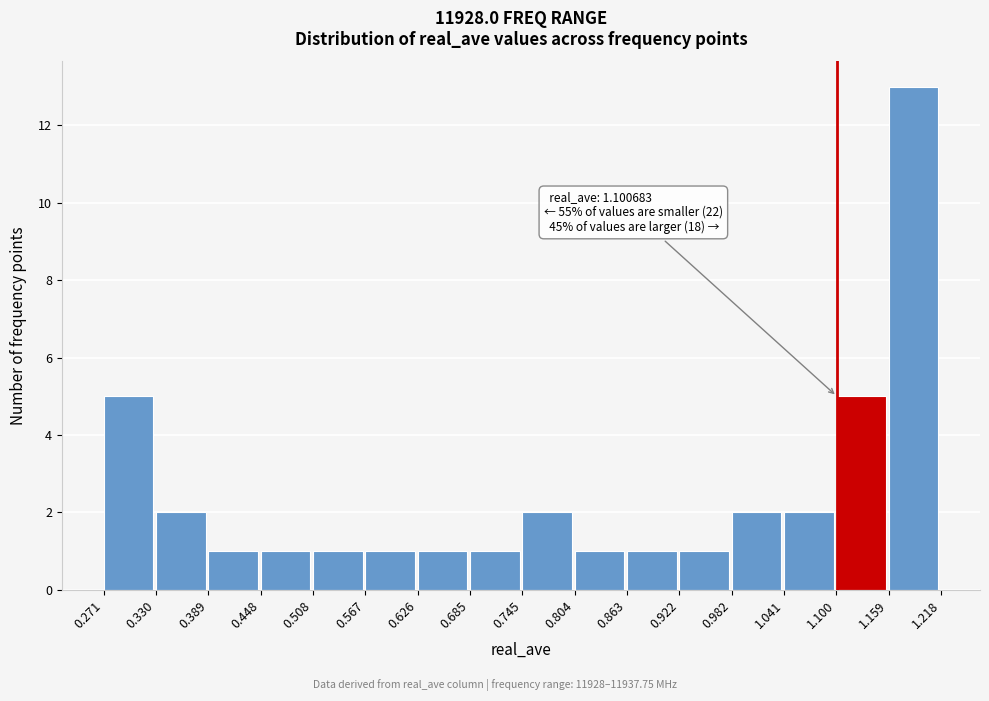

Over which range of the x-axis is the bar tallest?

1.159 to 1.218